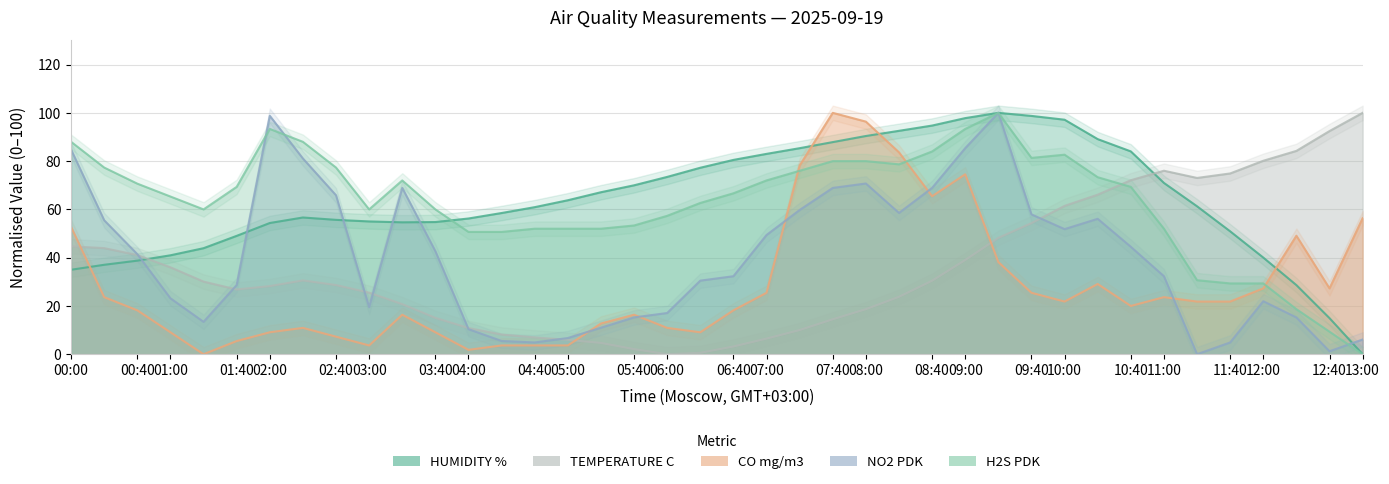

Which series has the largest range (max minus min)?

HUMIDITY %